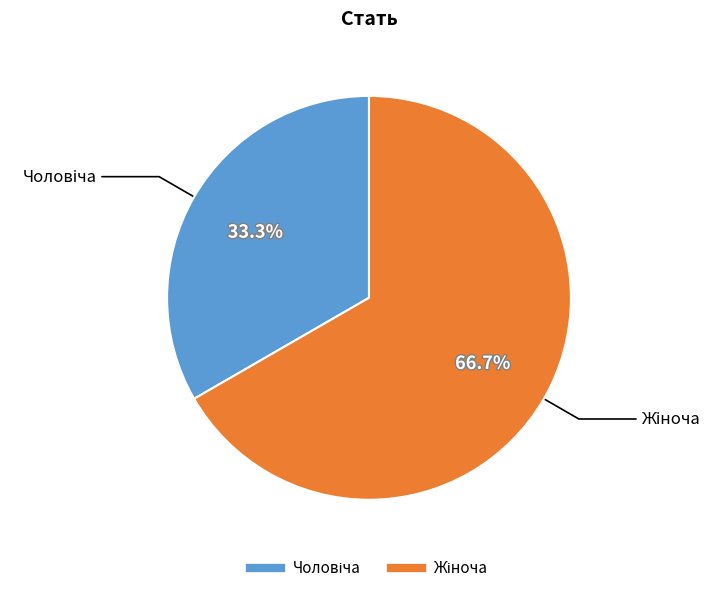

Is there any slice that represents more than half of the pie?

Yes